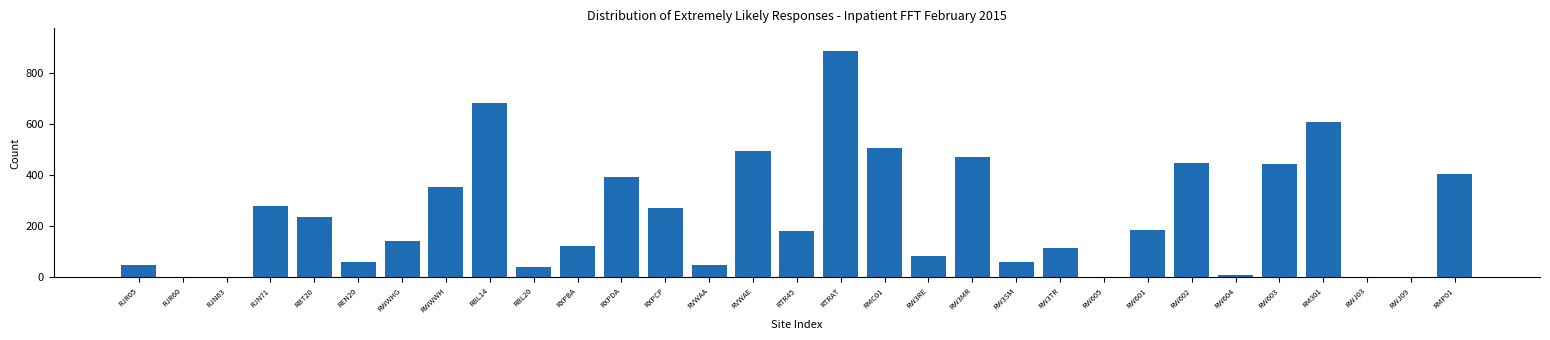

Is it true that the value at RMC01 is 506?

True